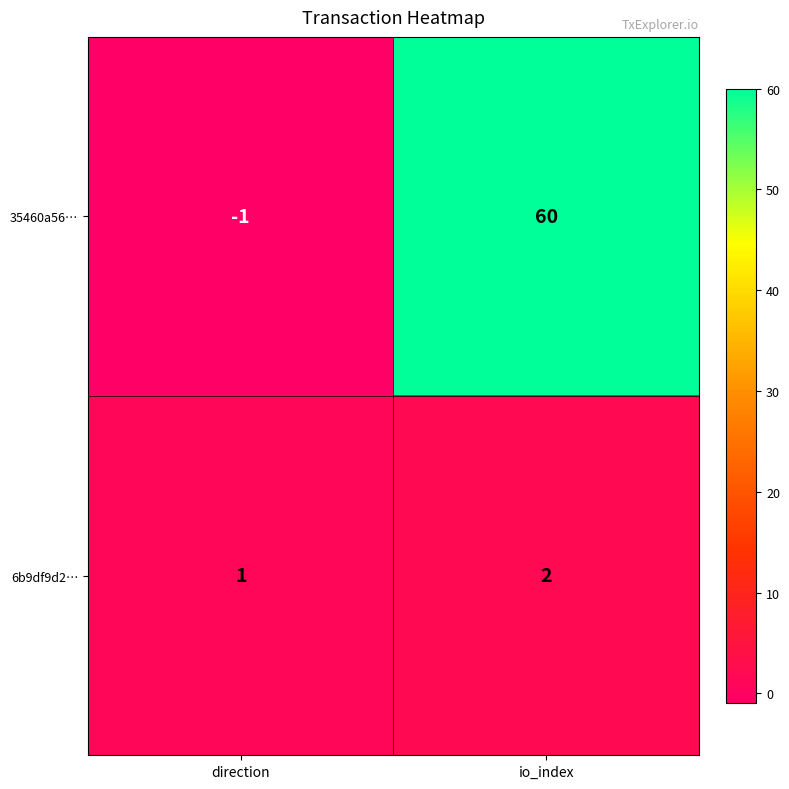

Count the number of data series in this chart.

2